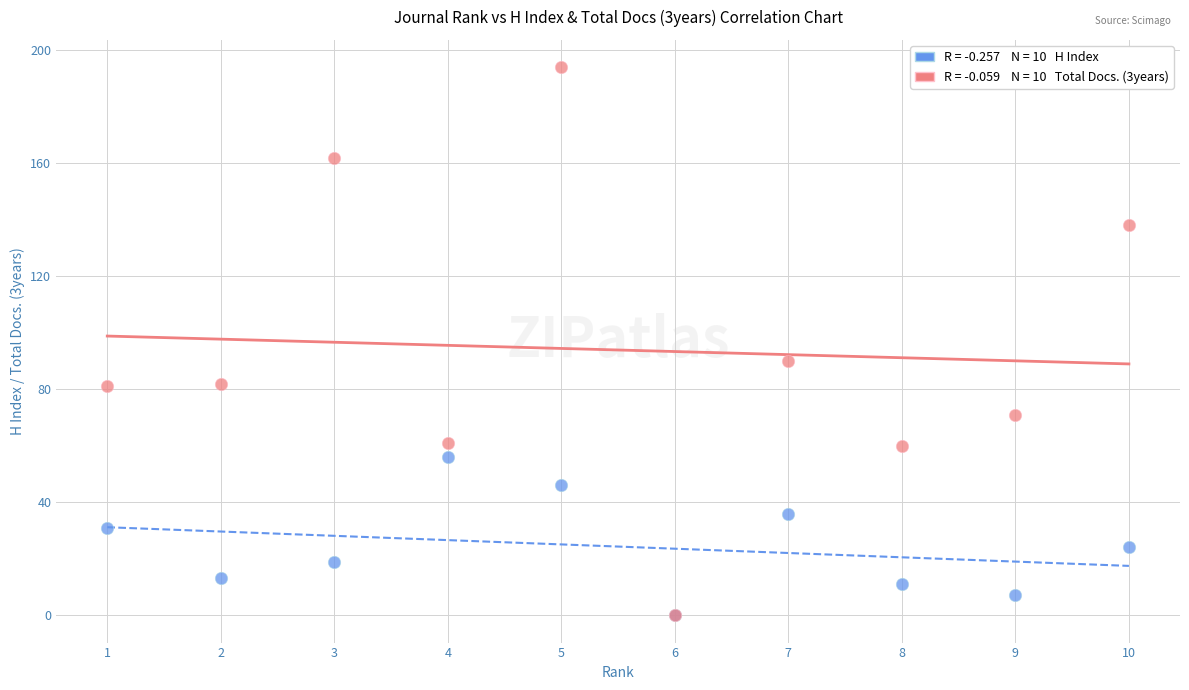

Across all series, what Y value is closest to 97?

90